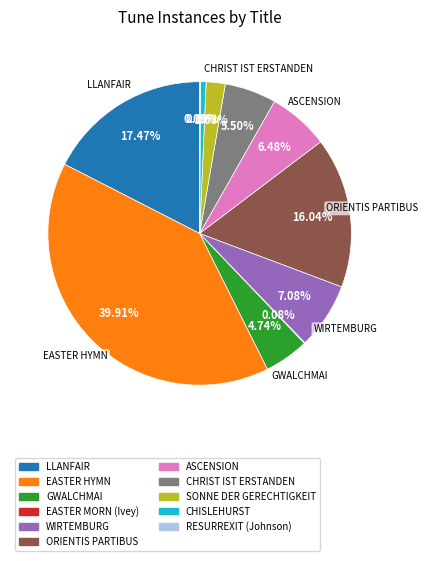

Do EASTER HYMN and LLANFAIR together represent more than half of the pie?

Yes